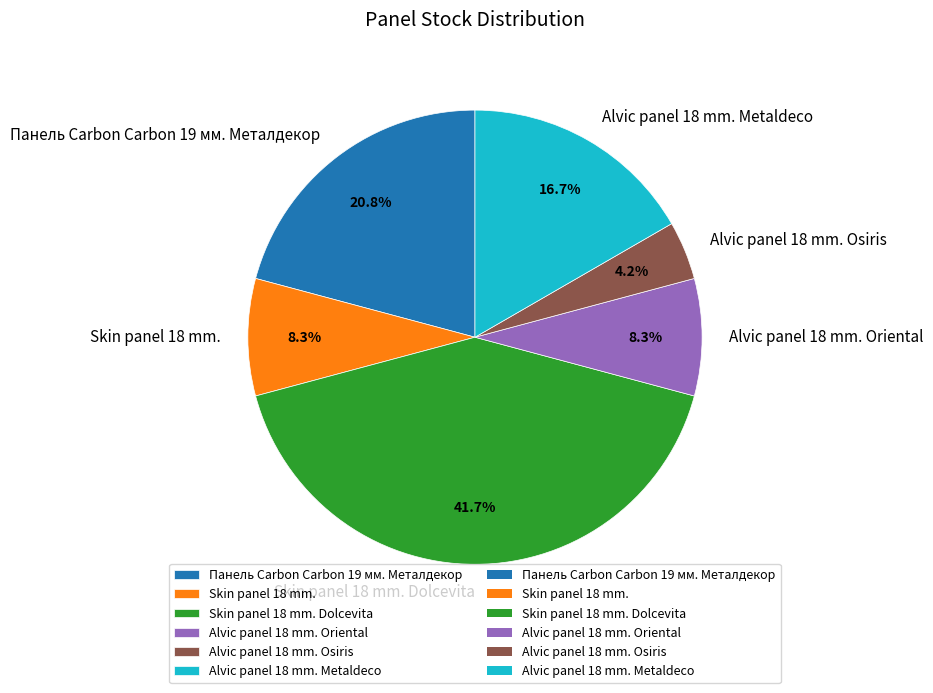

Between Панель Carbon Carbon 19 мм. Металдекор and Skin panel 18 mm., which is larger?

Панель Carbon Carbon 19 мм. Металдекор